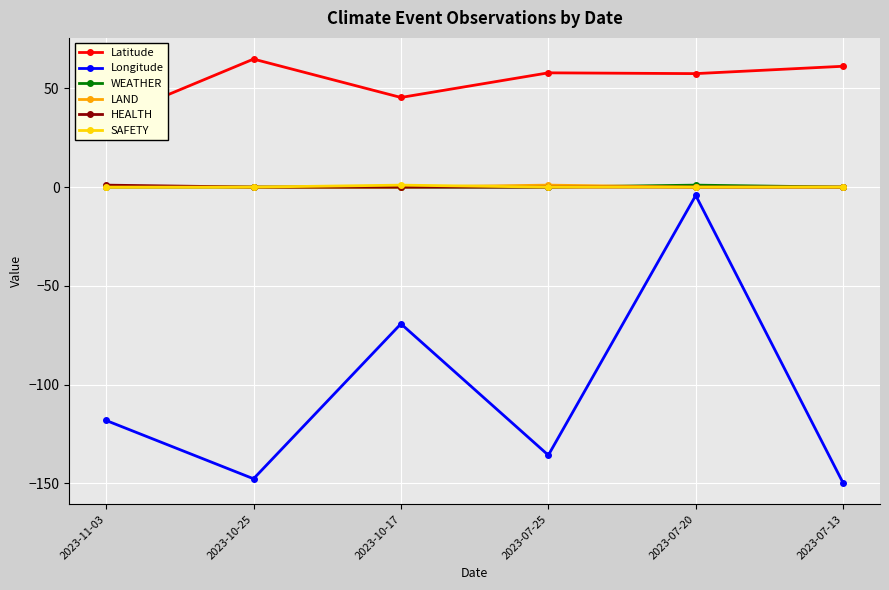

Reading right to left, extract all data points from this chart.

Latitude: 61.2	57.5	57.9	45.4	64.8	33.8
Longitude: -149.9	-4.2	-135.8	-69.2	-147.7	-118.2
WEATHER: 0.0	1.0	0.0	0.0	0.0	0.0
LAND: 0.0	0.0	1.0	0.0	0.0	0.0
HEALTH: 0.0	0.0	0.0	0.0	0.0	1.0
SAFETY: 0.0	0.0	0.0	1.0	0.0	0.0